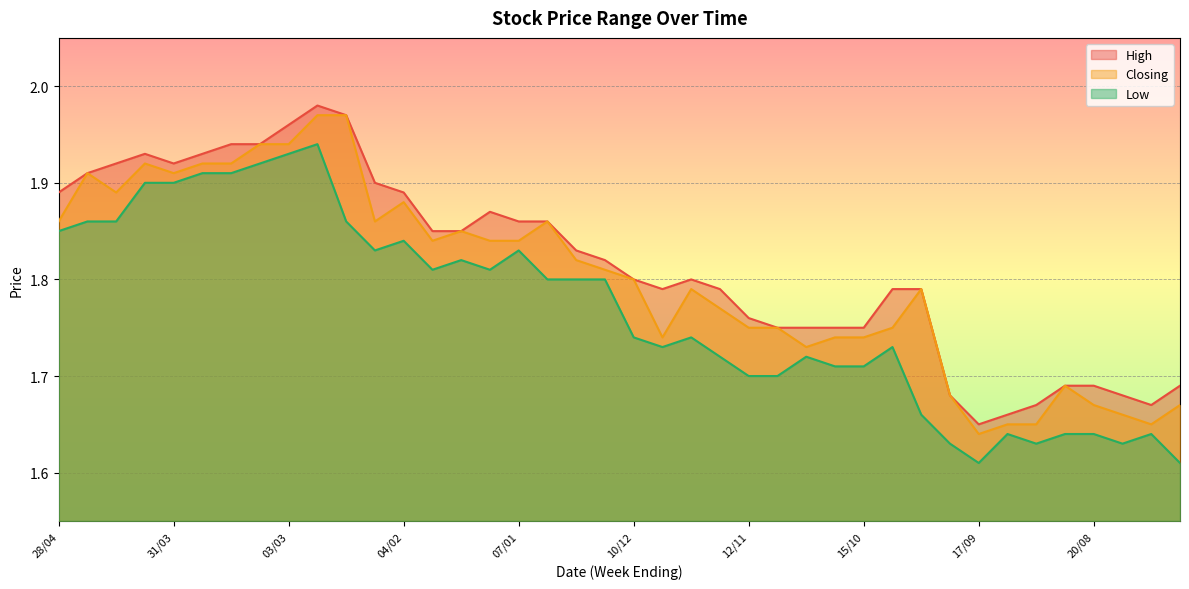

Reading left to right, list all the values displayed in this chart.

High: 28/04=1.9	21/04=1.9	14/04=1.9	07/04=1.9	31/03=1.9	24/03=1.9	17/03=1.9	10/03=1.9	03/03=2.0	25/02=2.0	18/02=2.0	11/02=1.9	04/02=1.9	28/01=1.9	21/01=1.9	14/01=1.9	07/01=1.9	31/12=1.9	24/12=1.8	17/12=1.8	10/12=1.8	03/12=1.8	26/11=1.8	19/11=1.8	12/11=1.8	05/11=1.8	29/10=1.8	22/10=1.8	15/10=1.8	08/10=1.8	01/10=1.8	24/09=1.7	17/09=1.6	10/09=1.7	03/09=1.7	27/08=1.7	20/08=1.7	13/08=1.7	06/08=1.7	30/07=1.7
Closing: 28/04=1.9	21/04=1.9	14/04=1.9	07/04=1.9	31/03=1.9	24/03=1.9	17/03=1.9	10/03=1.9	03/03=1.9	25/02=2.0	18/02=2.0	11/02=1.9	04/02=1.9	28/01=1.8	21/01=1.9	14/01=1.8	07/01=1.8	31/12=1.9	24/12=1.8	17/12=1.8	10/12=1.8	03/12=1.7	26/11=1.8	19/11=1.8	12/11=1.8	05/11=1.8	29/10=1.7	22/10=1.7	15/10=1.7	08/10=1.8	01/10=1.8	24/09=1.7	17/09=1.6	10/09=1.6	03/09=1.6	27/08=1.7	20/08=1.7	13/08=1.7	06/08=1.6	30/07=1.7
Low: 28/04=1.9	21/04=1.9	14/04=1.9	07/04=1.9	31/03=1.9	24/03=1.9	17/03=1.9	10/03=1.9	03/03=1.9	25/02=1.9	18/02=1.9	11/02=1.8	04/02=1.8	28/01=1.8	21/01=1.8	14/01=1.8	07/01=1.8	31/12=1.8	24/12=1.8	17/12=1.8	10/12=1.7	03/12=1.7	26/11=1.7	19/11=1.7	12/11=1.7	05/11=1.7	29/10=1.7	22/10=1.7	15/10=1.7	08/10=1.7	01/10=1.7	24/09=1.6	17/09=1.6	10/09=1.6	03/09=1.6	27/08=1.6	20/08=1.6	13/08=1.6	06/08=1.6	30/07=1.6